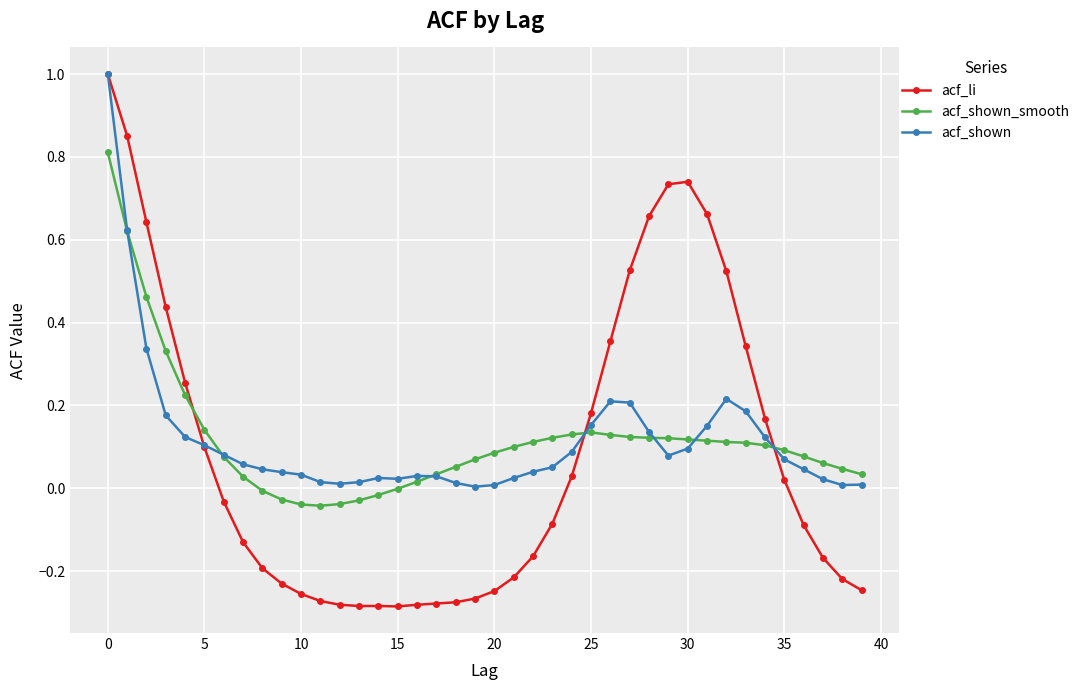

What is the highest value of the acf_shown series?

1.0